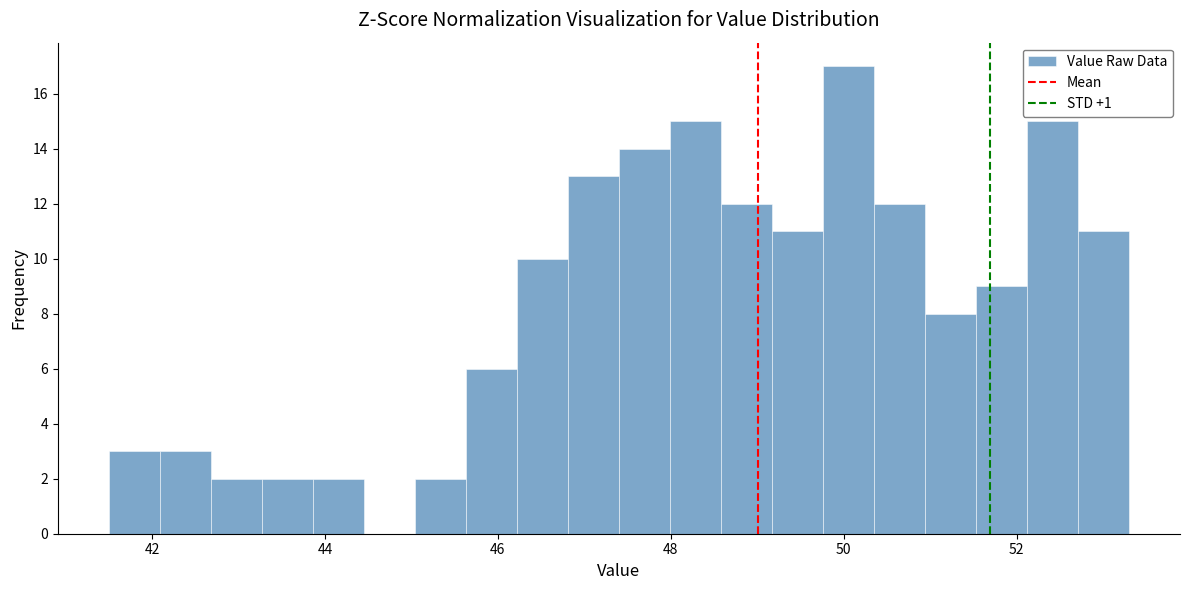

Read against the x-axis, roughly where is the centre of the tallest bar?

50.0